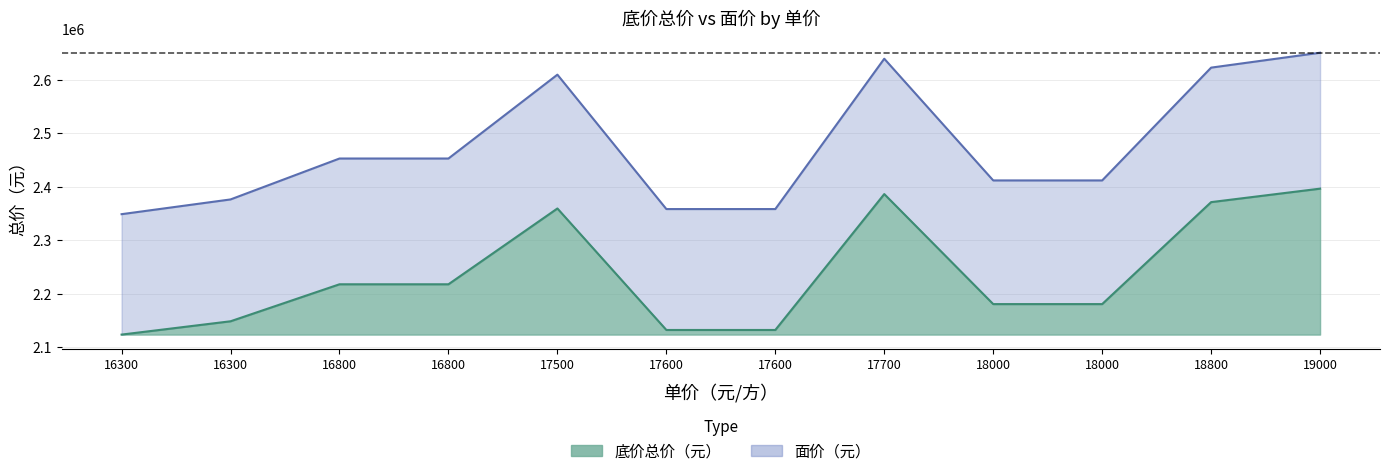

What is the highest value of the 面价（元） series?

2650925